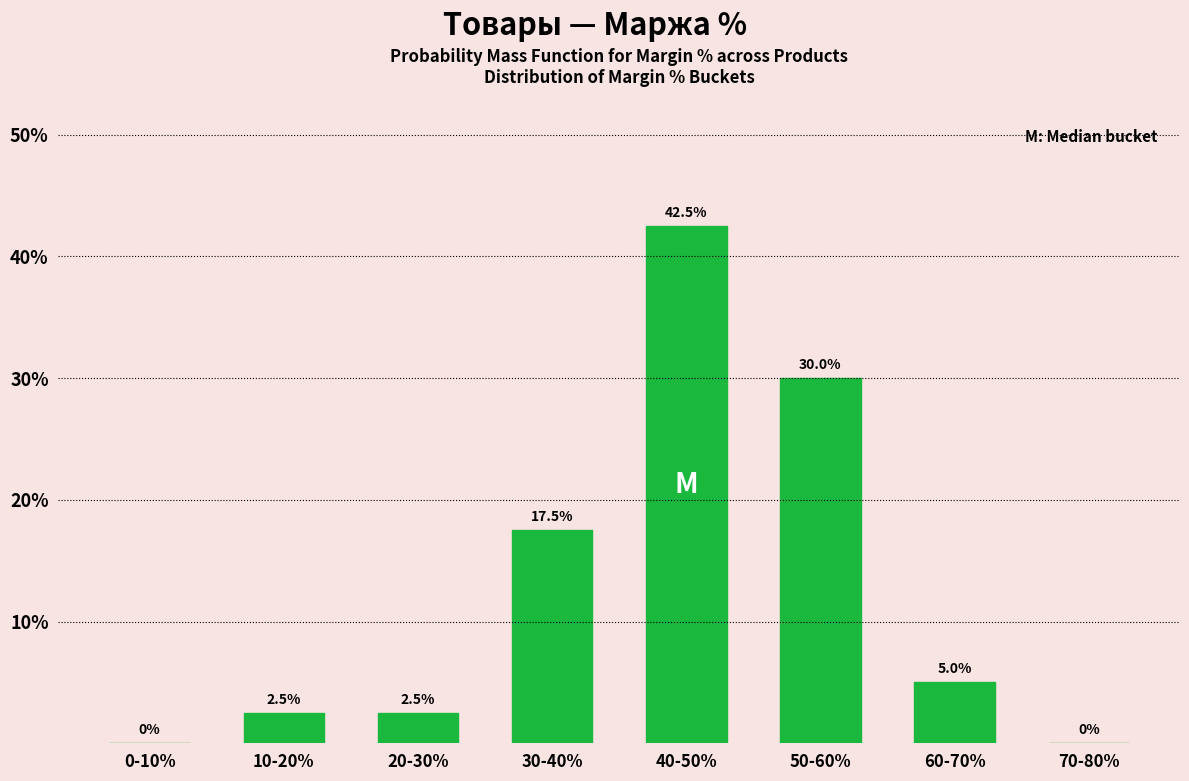

Reading left to right, transcribe all the data shown in this chart.

0-10%=0.0	10-20%=2.5	20-30%=2.5	30-40%=17.5	40-50%=42.5	50-60%=30.0	60-70%=5.0	70-80%=0.0